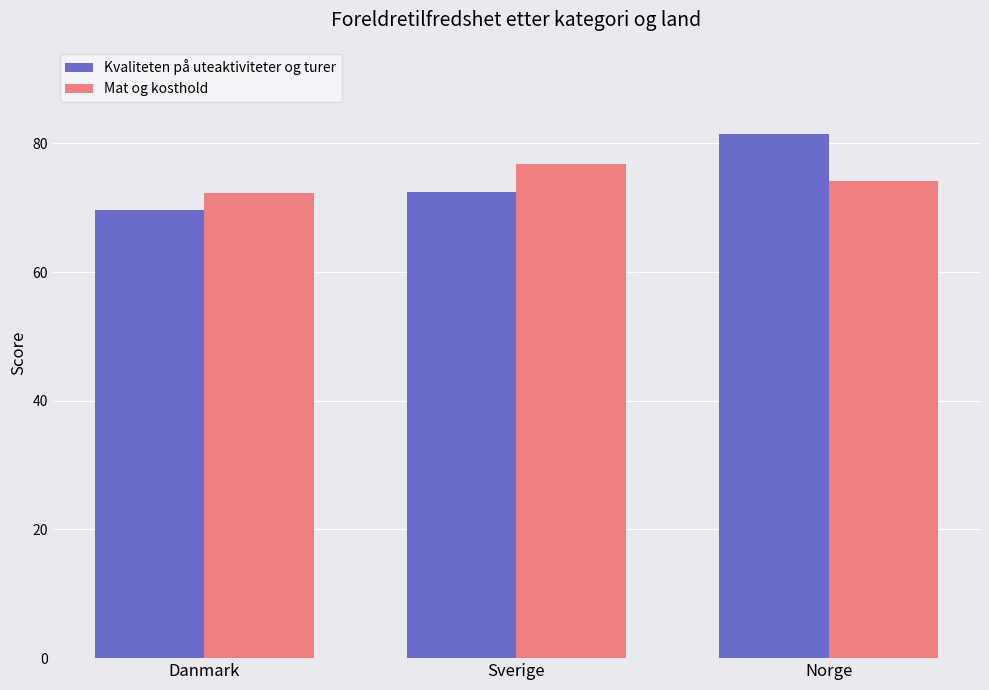

What is the average value of the Mat og kosthold series?

74.4